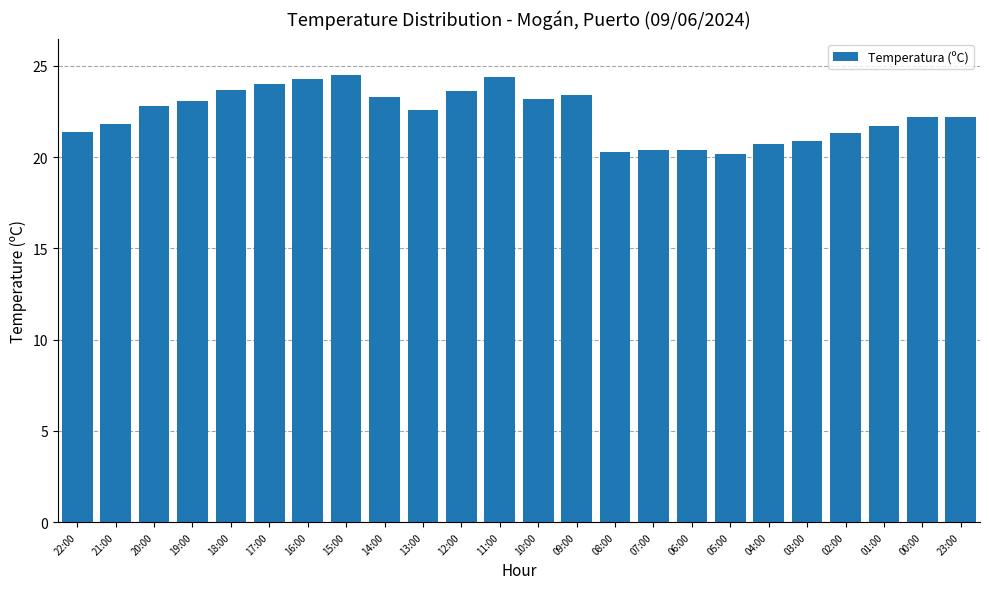

What is the greatest value displayed?

24.5